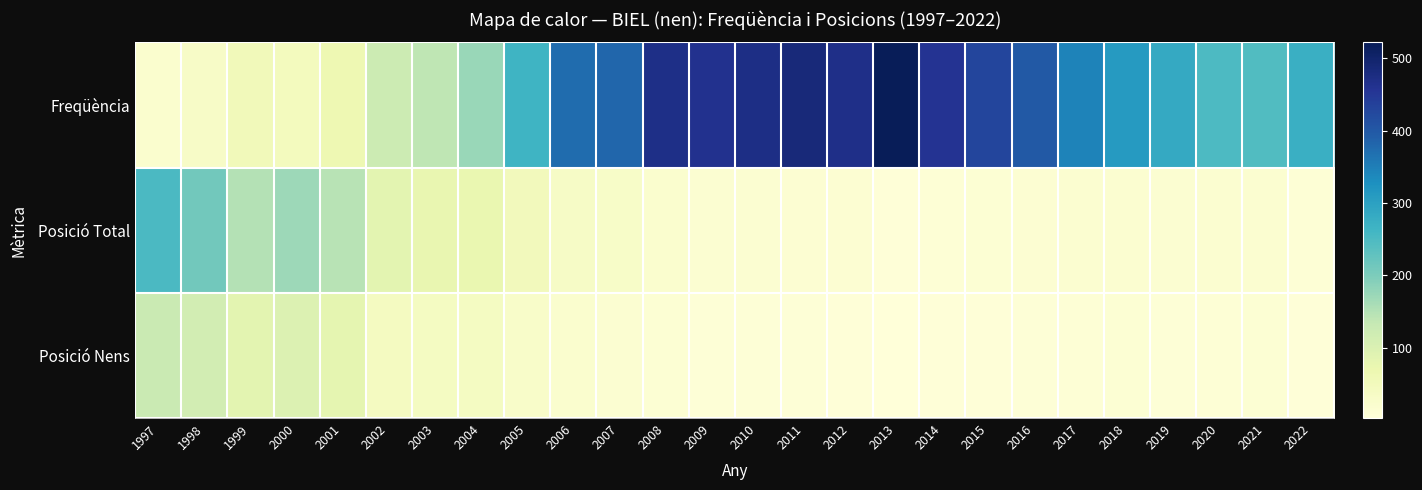

At which category does the chart reach its minimum across all series?

2013